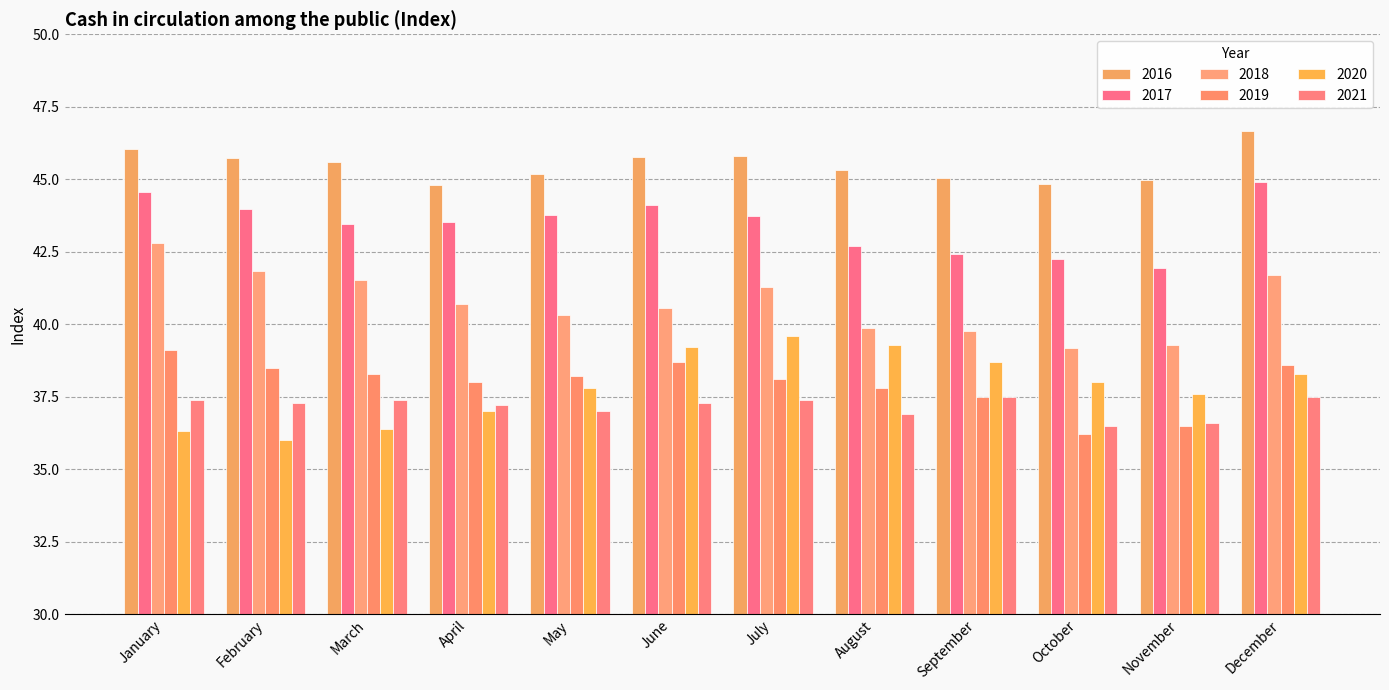

Which series has the largest total across all categories?

2016